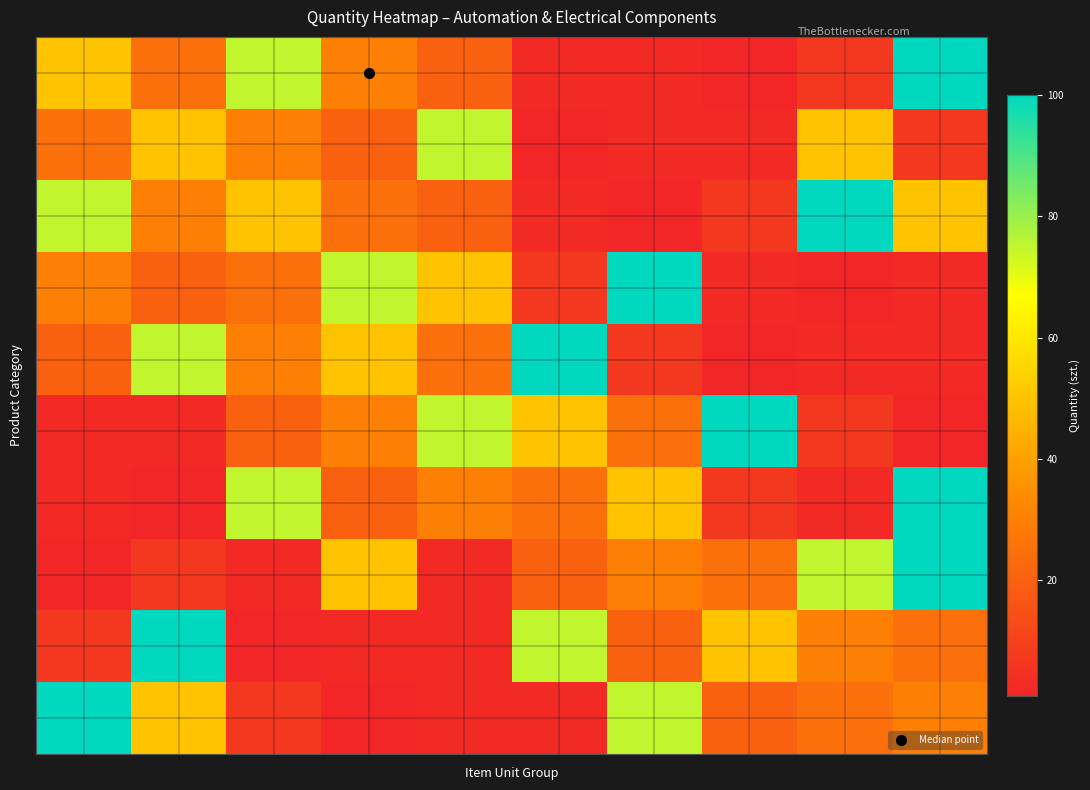

How many data points does each series have?

10